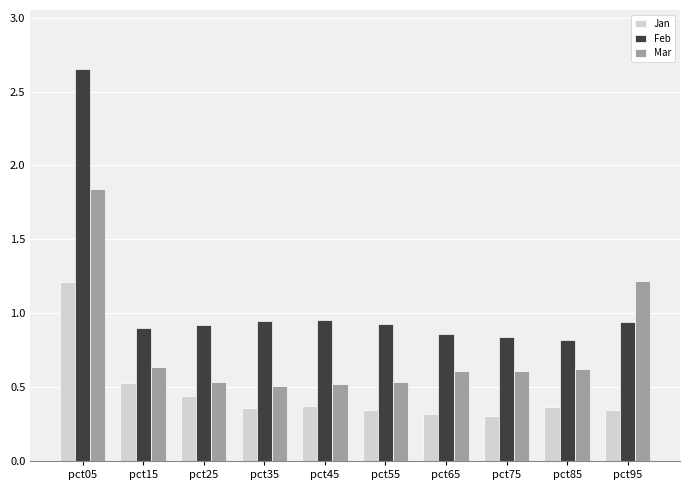

Which category has the highest value in the Jan series?

pct05